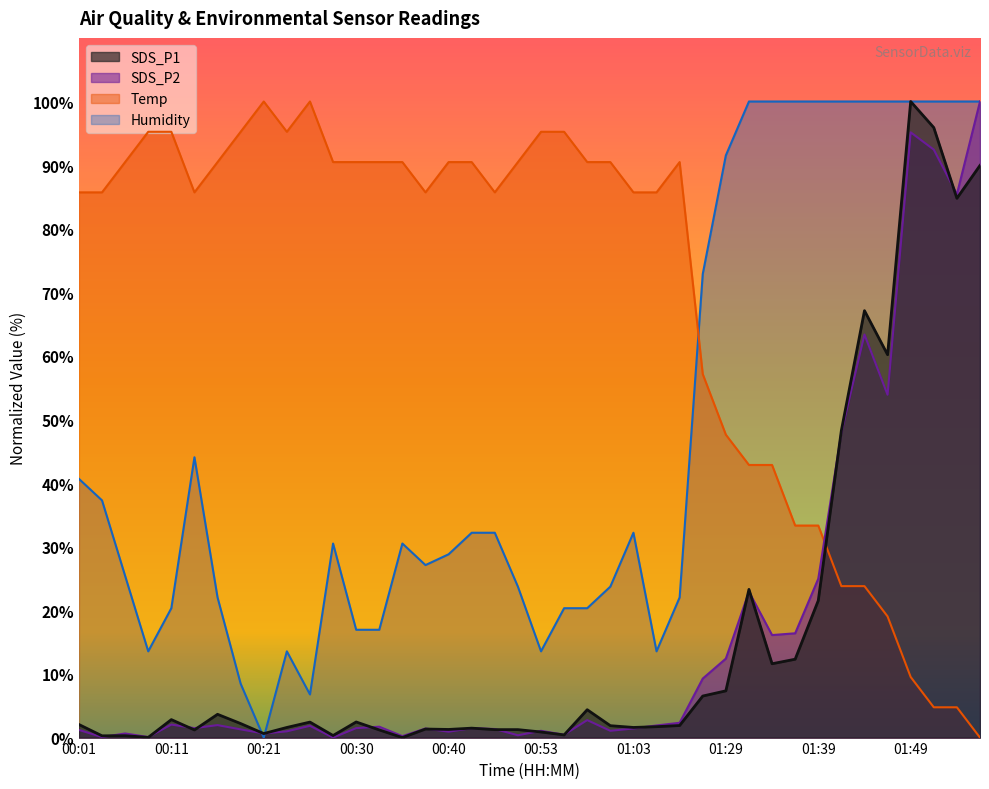

True or false: Temp has a value of 85.7 at 00:38.

True